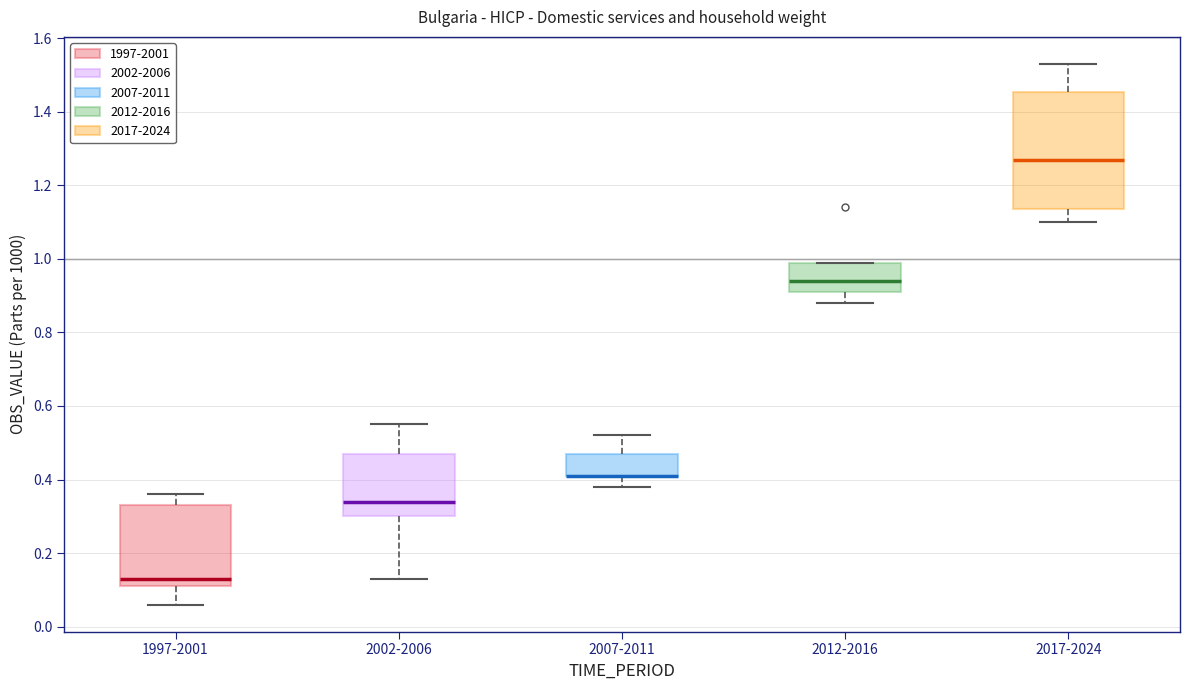

Reading left to right, read every box against the y-axis: the position of its median line, the range the box covers, and the ends of its whiskers. The values are not printed on the chart, so give them approximately, as read against the axis.

1997-2001: median 0.14, box 0.12 to 0.34, whiskers 0.06 to 0.36
2002-2006: median 0.34, box 0.30 to 0.48, whiskers 0.14 to 0.56
2007-2011: median 0.42 (drawn on the box's lower edge), box 0.42 to 0.48, whiskers 0.38 to 0.52
2012-2016: median 0.94, box 0.92 to 1.00, whiskers 0.88 to 1.00
2017-2024: median 1.28, box 1.14 to 1.46, whiskers 1.10 to 1.54